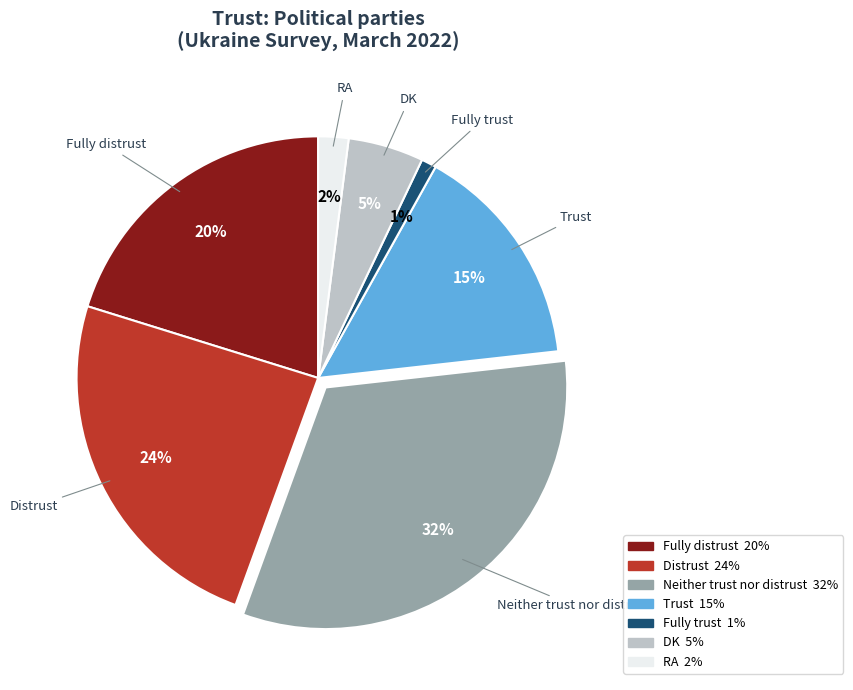

Do Fully trust and DK together represent more than half of the pie?

No